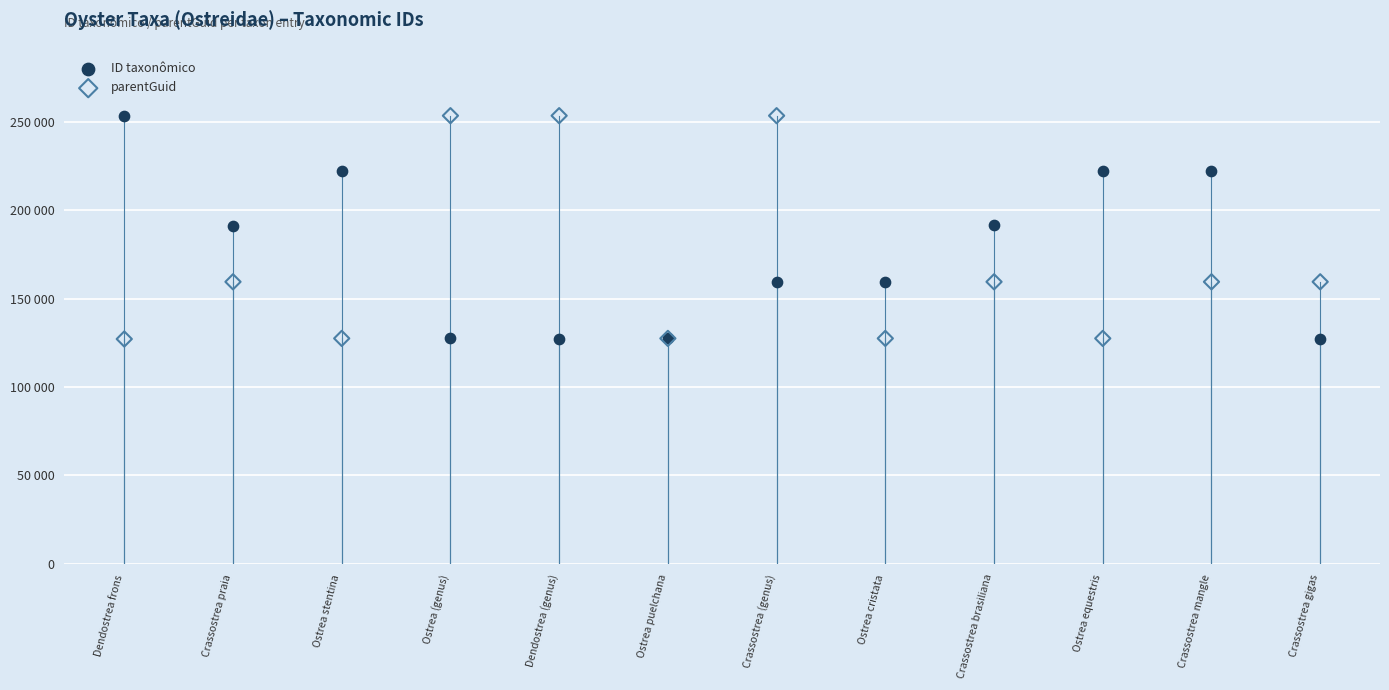

What are all the series names shown in the legend?

ID taxonômico, parentGuid